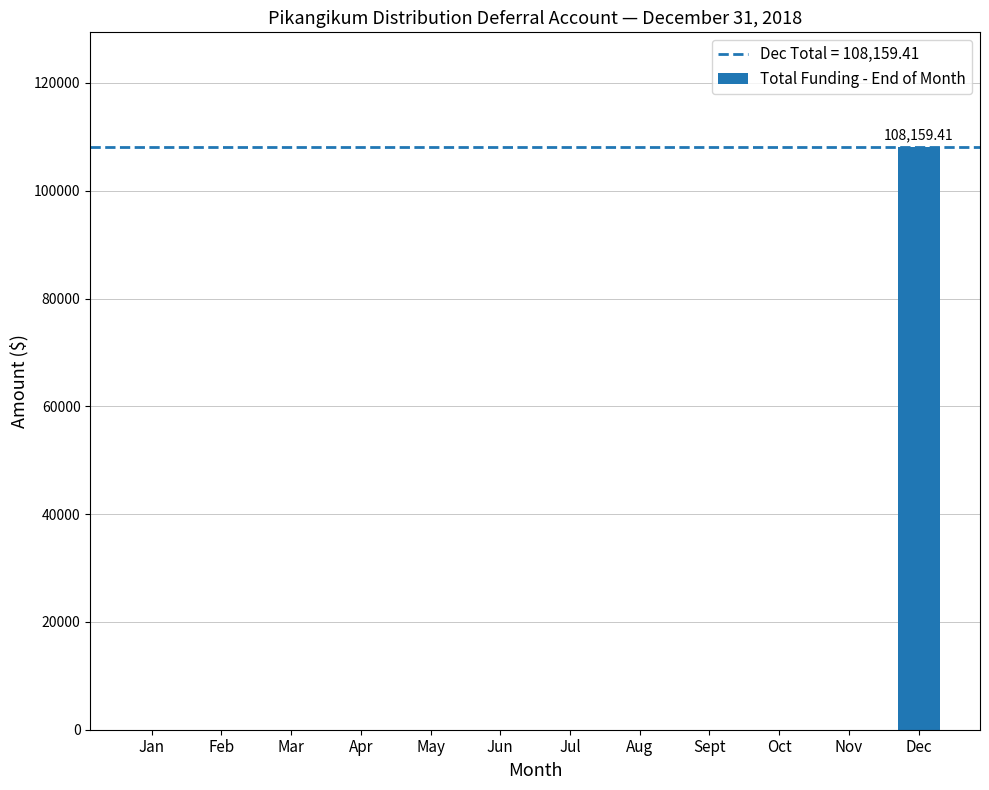

True or false: the data shows 0.0 at Jun.

True